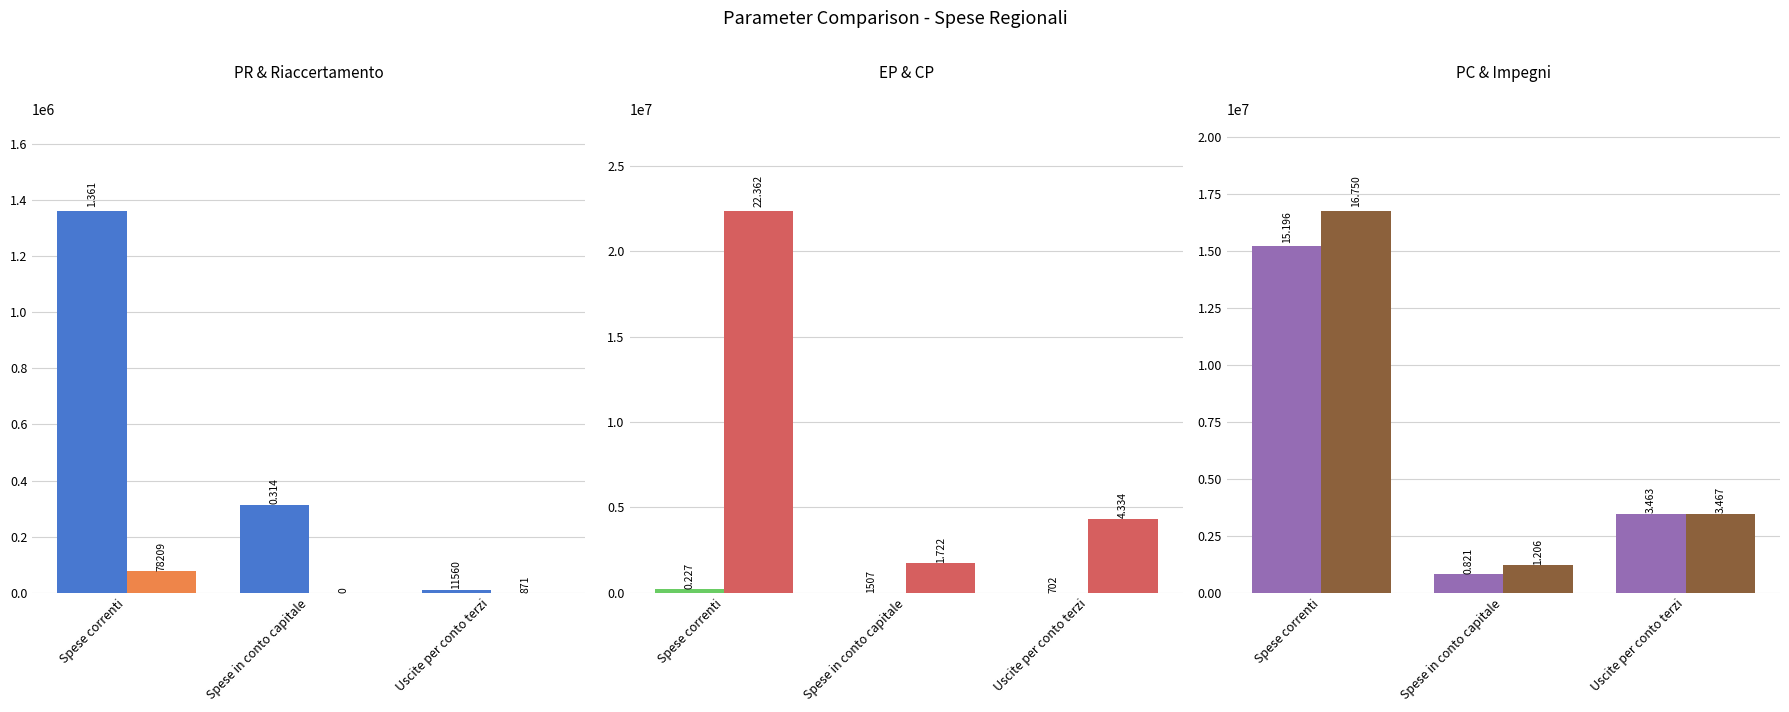

At which label is PR - Pagamenti in C/Residui closest to 686521?

Spese in conto capitale